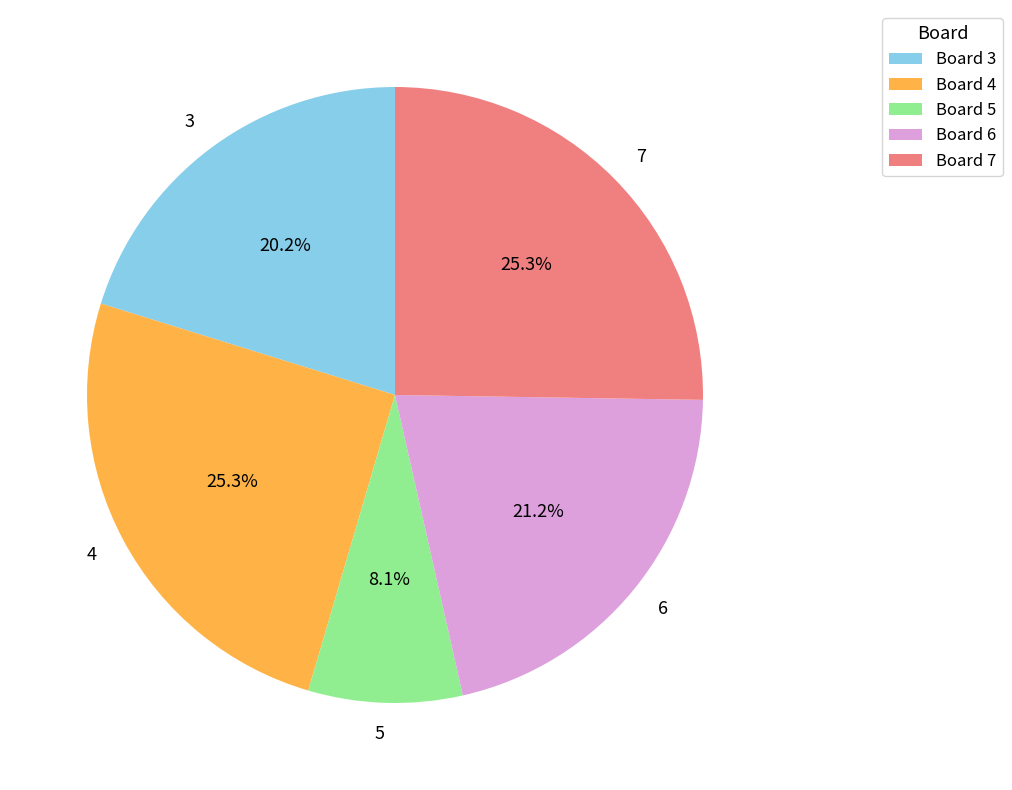

True or false: 7 accounts for 20% of the total.

False